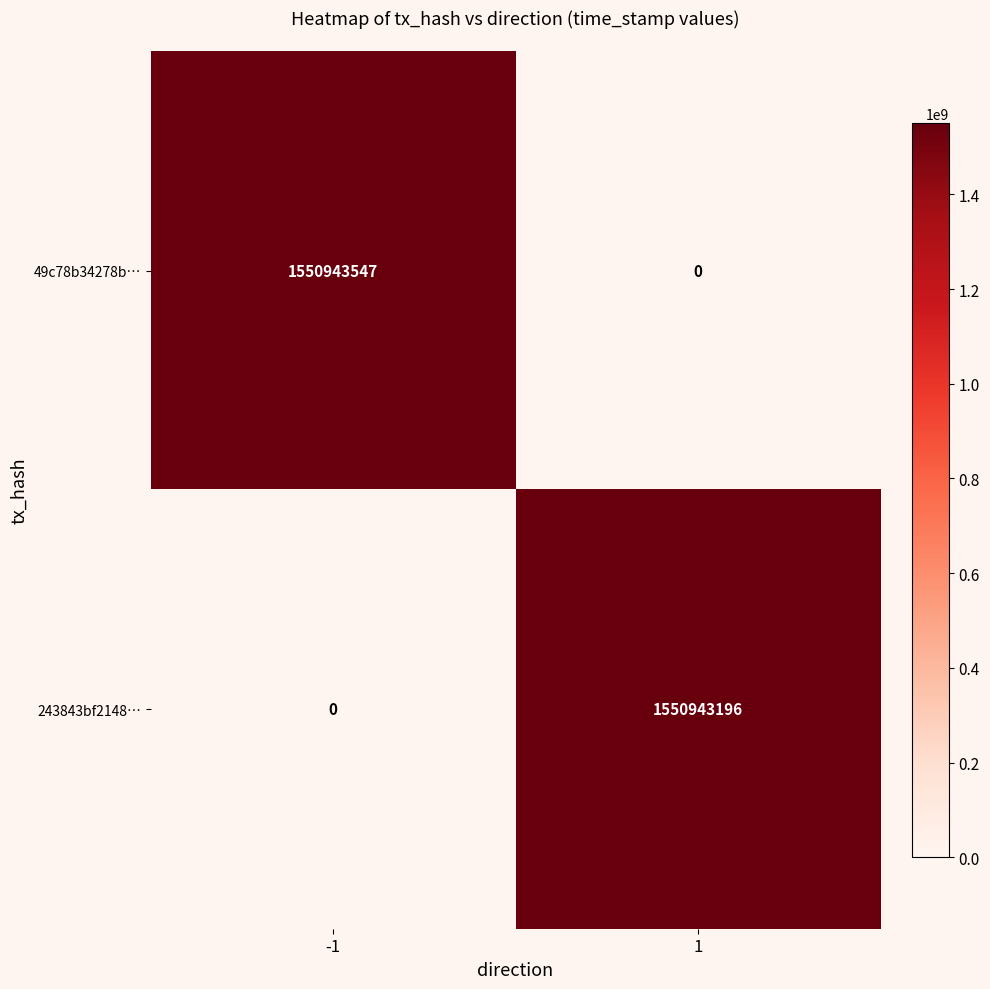

Between -1 and 1, which series saw the biggest shift?

49c78b34278b…